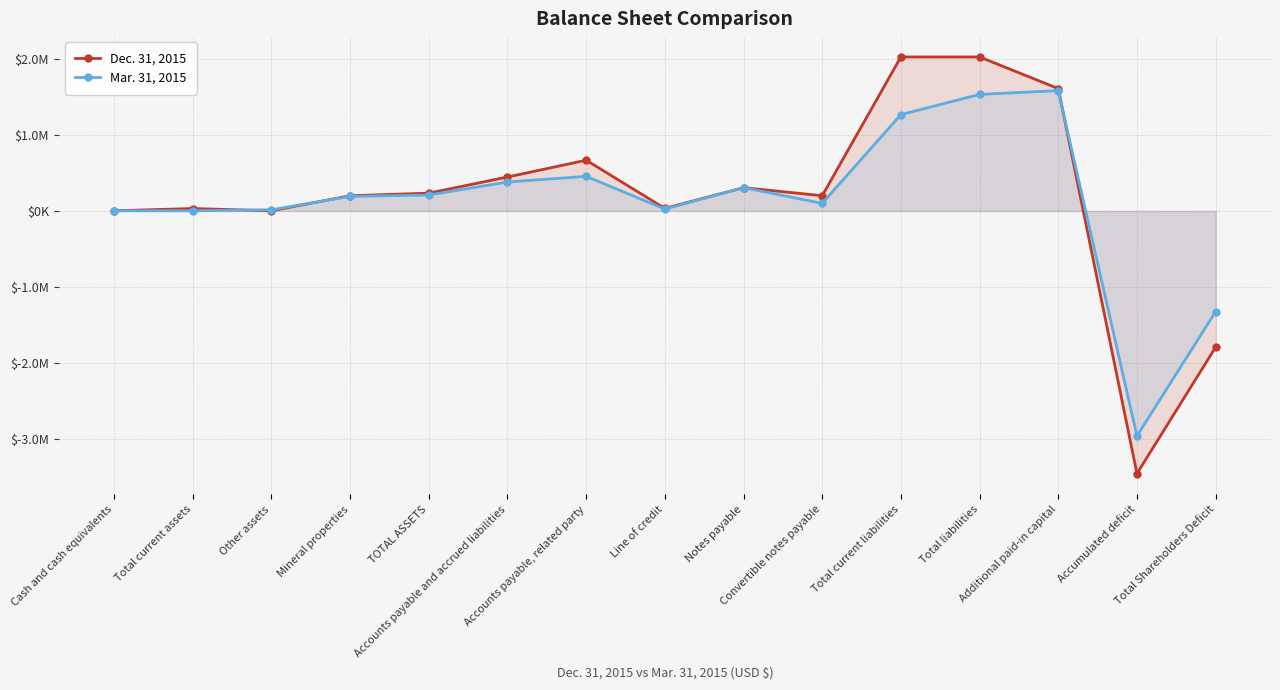

True or false: Mar. 31, 2015 has a value of -1320907 at Total Shareholders Deficit.

True